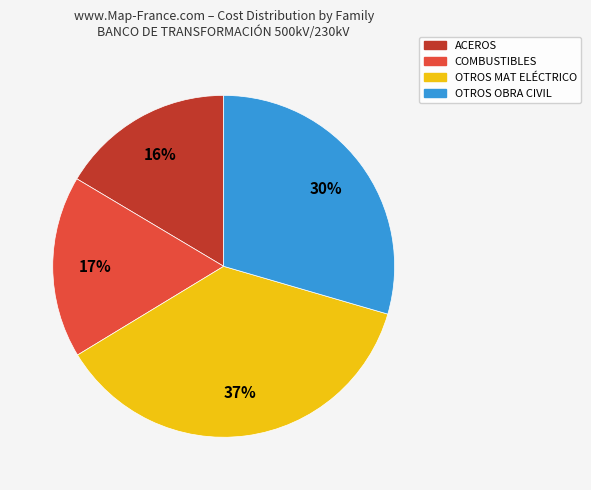

How many slices are in this pie chart?

4